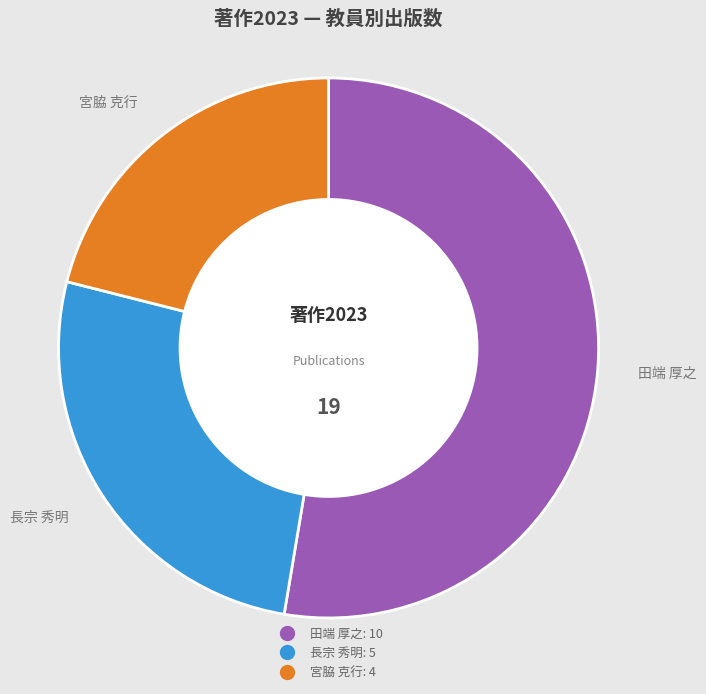

Between 宮脇 克行 and 田端 厚之, which is larger?

田端 厚之